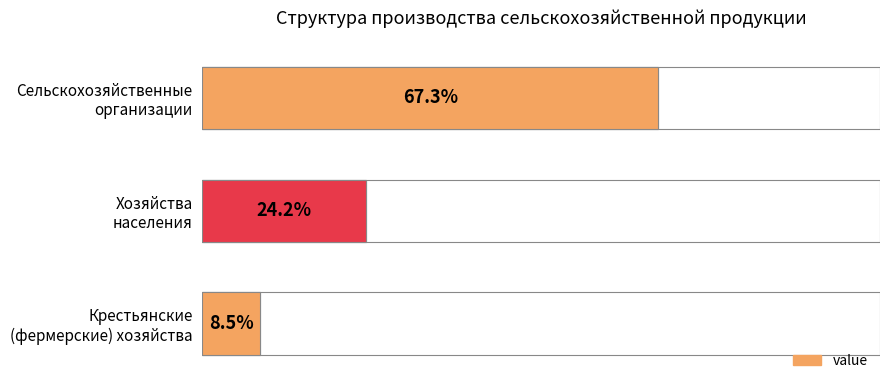

How many categories are shown in the chart?

3